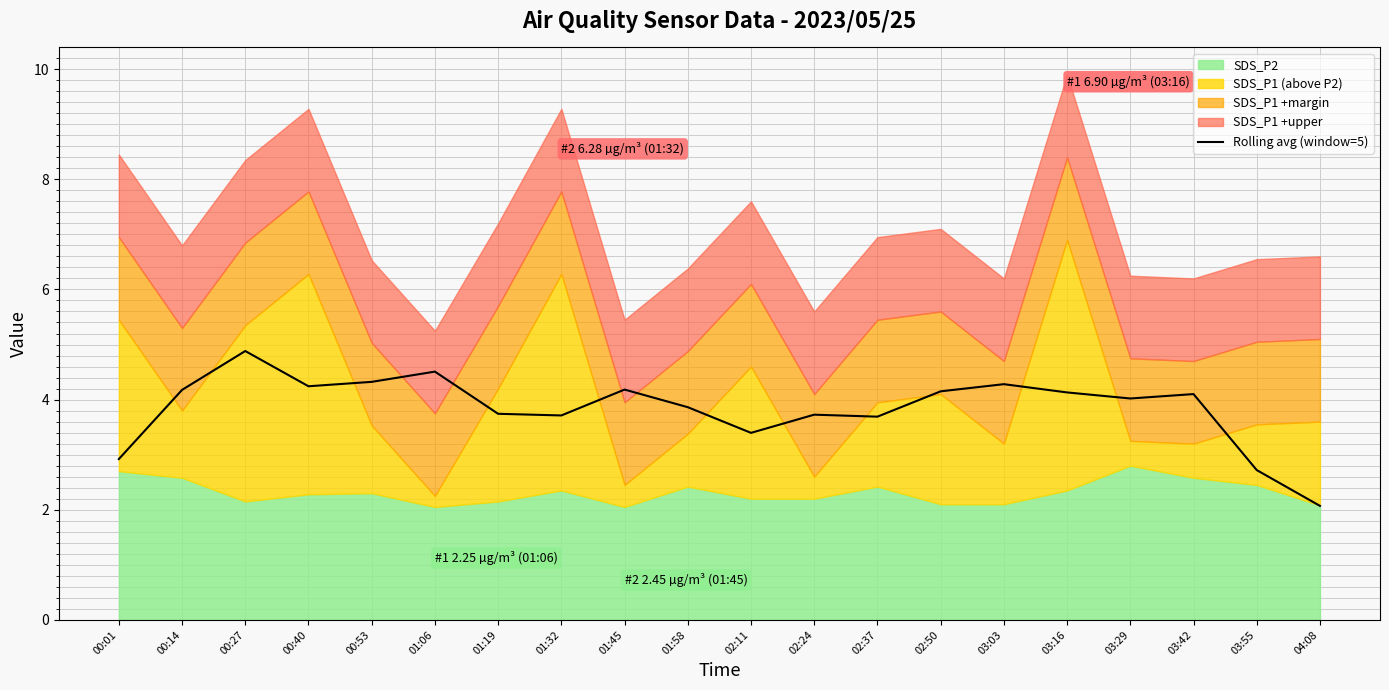

What is the change in value from 00:27 to 04:08?

-2.8